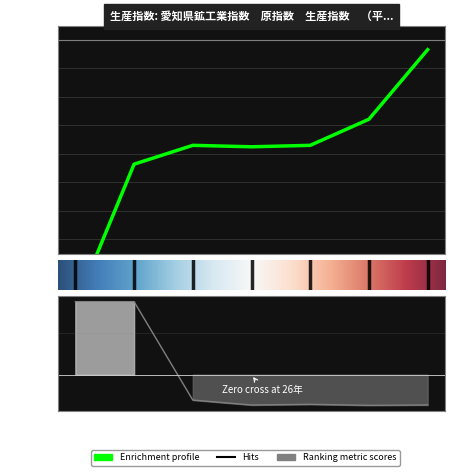

What is the label of the 5th point from the left?

27年